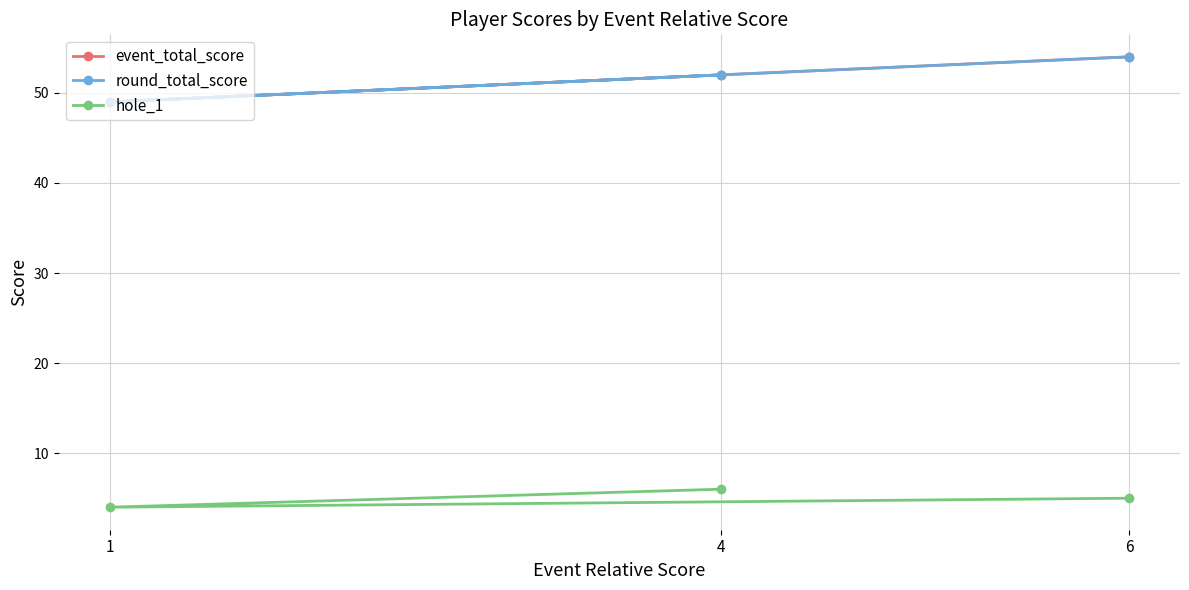

What is the total value across all series at 1?

102